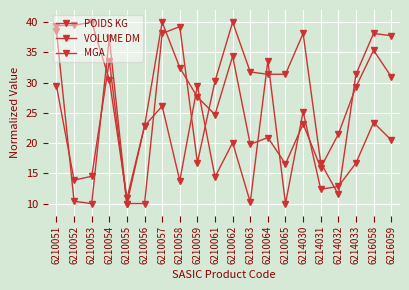

Is this an area chart (filled region under the line)?

No